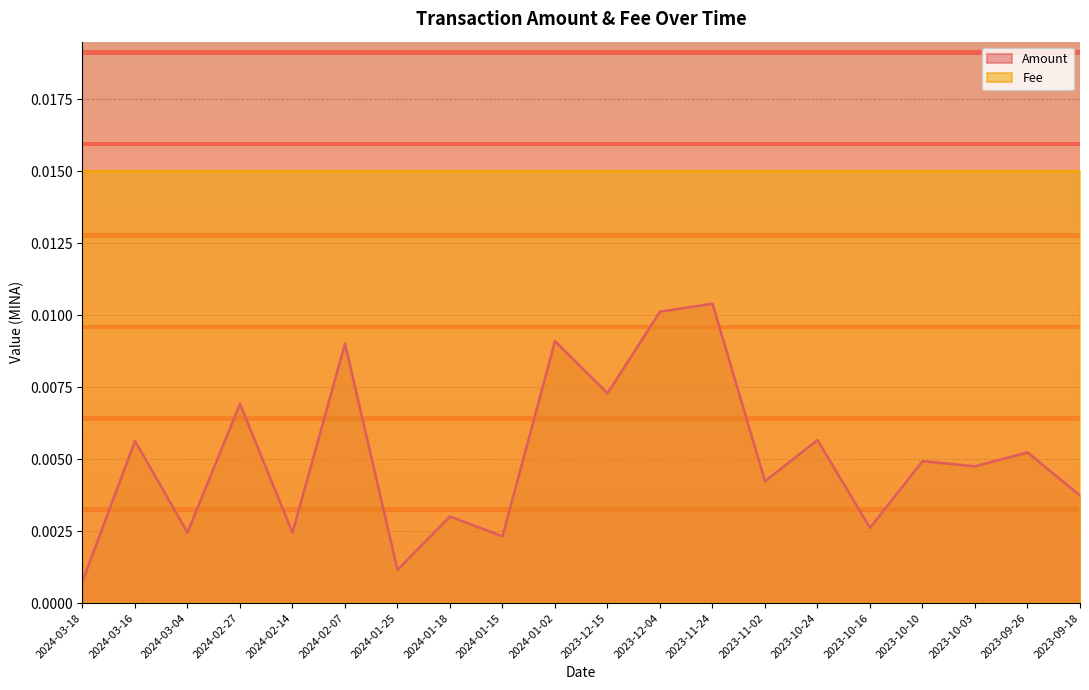

How many lines are shown in the chart?

2